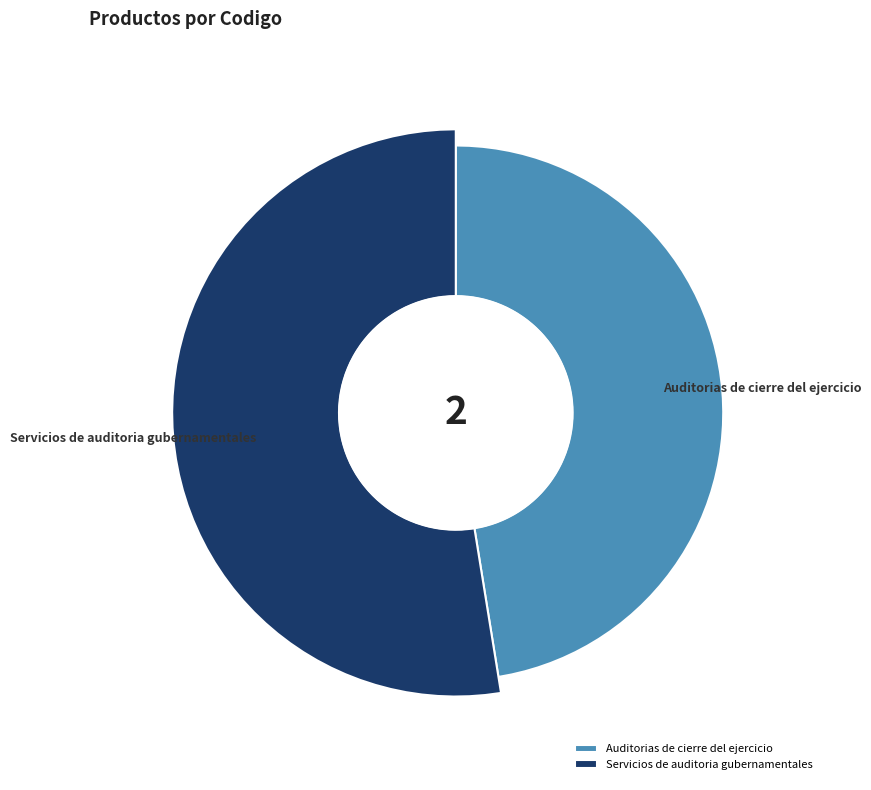

To the nearest percent, what is the combined percentage of Servicios de auditoria gubernamentales and Auditorias de cierre del ejercicio?

100%